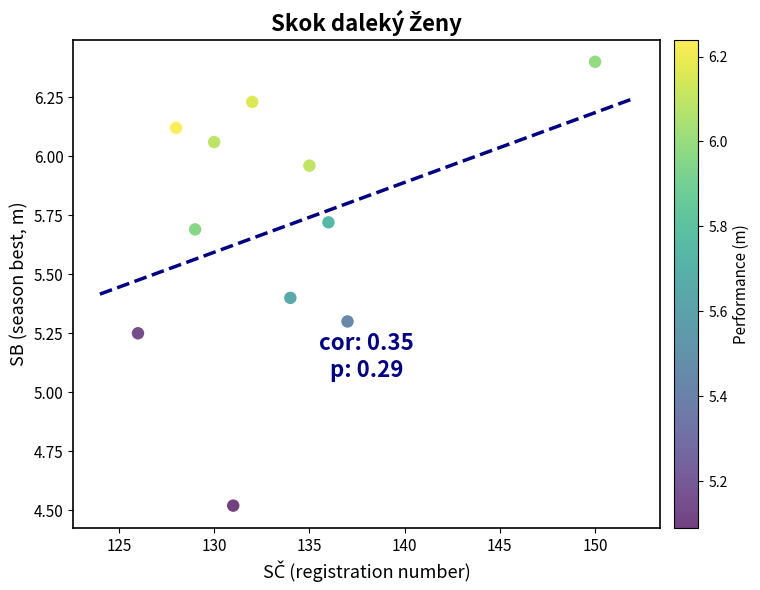

What is the range of Y values (max minus min)?

1.9